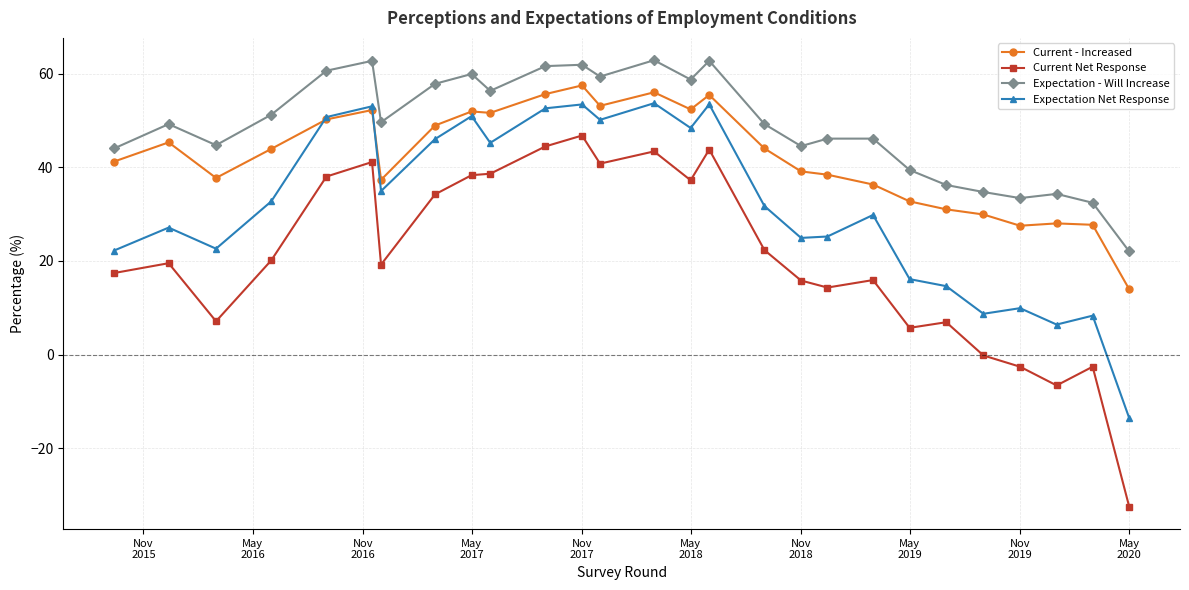

Rank the series by their average value, from highest to lowest.

Expectation - Will Increase, Current - Increased, Expectation Net Response, Current Net Response